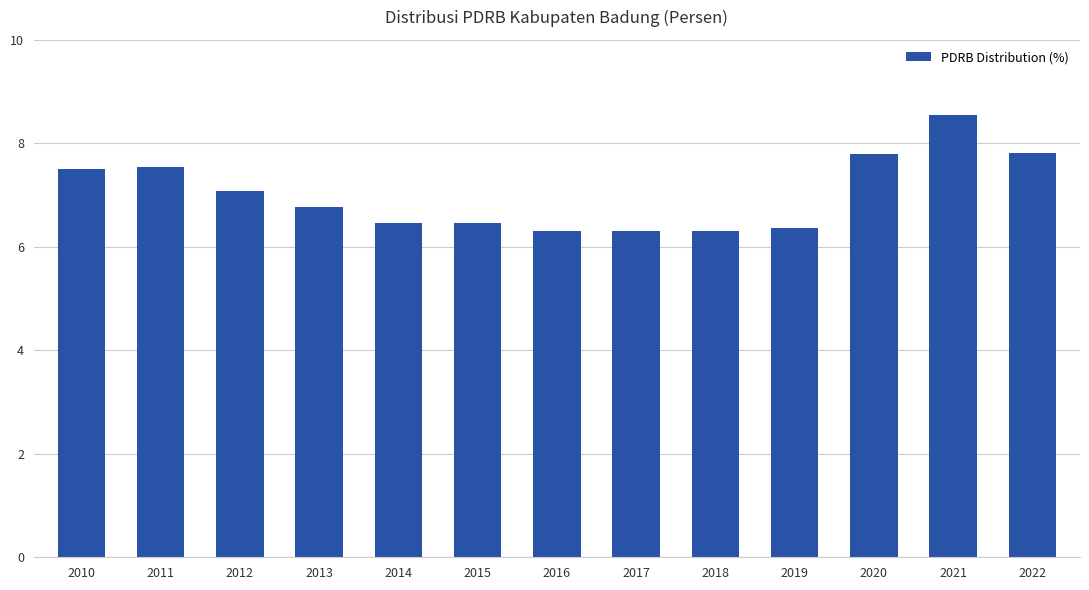

How many bars are there in total?

13